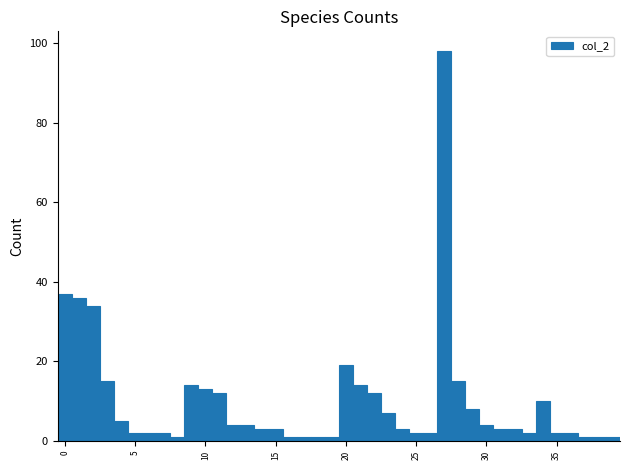

Read against the x-axis, roughly where is the centre of the tallest bar?

27.0